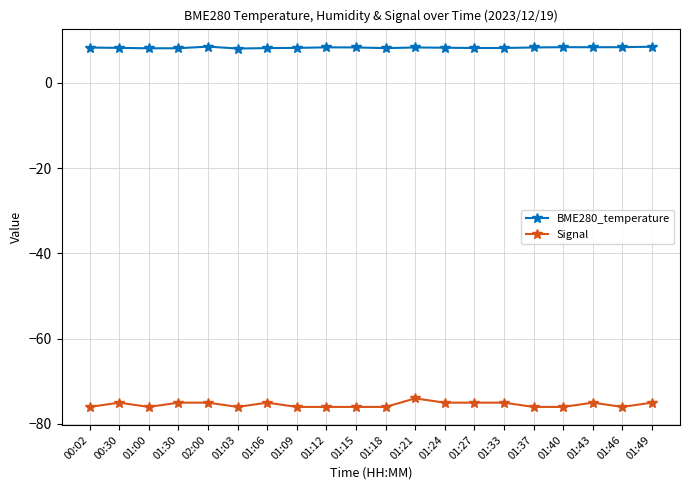

Is this an area chart (filled region under the line)?

No